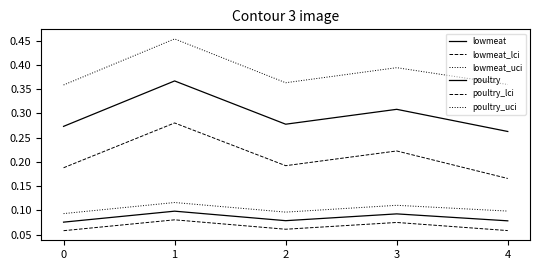

Reading left to right, list all the values displayed in this chart.

lowmeat: 0=0.1	1=0.1	2=0.1	3=0.1	4=0.1
lowmeat_lci: 0=0.1	1=0.1	2=0.1	3=0.1	4=0.1
lowmeat_uci: 0=0.1	1=0.1	2=0.1	3=0.1	4=0.1
poultry: 0=0.3	1=0.4	2=0.3	3=0.3	4=0.3
poultry_lci: 0=0.2	1=0.3	2=0.2	3=0.2	4=0.2
poultry_uci: 0=0.4	1=0.5	2=0.4	3=0.4	4=0.4